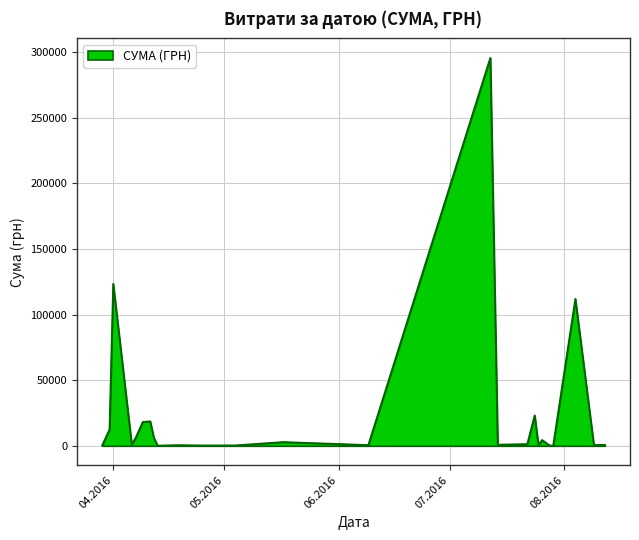

What is the greatest value displayed?

295638.6